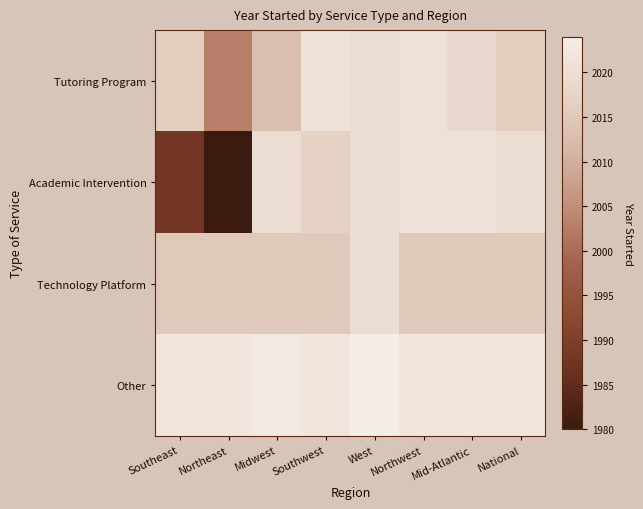

What is the maximum value shown in the chart?

2024